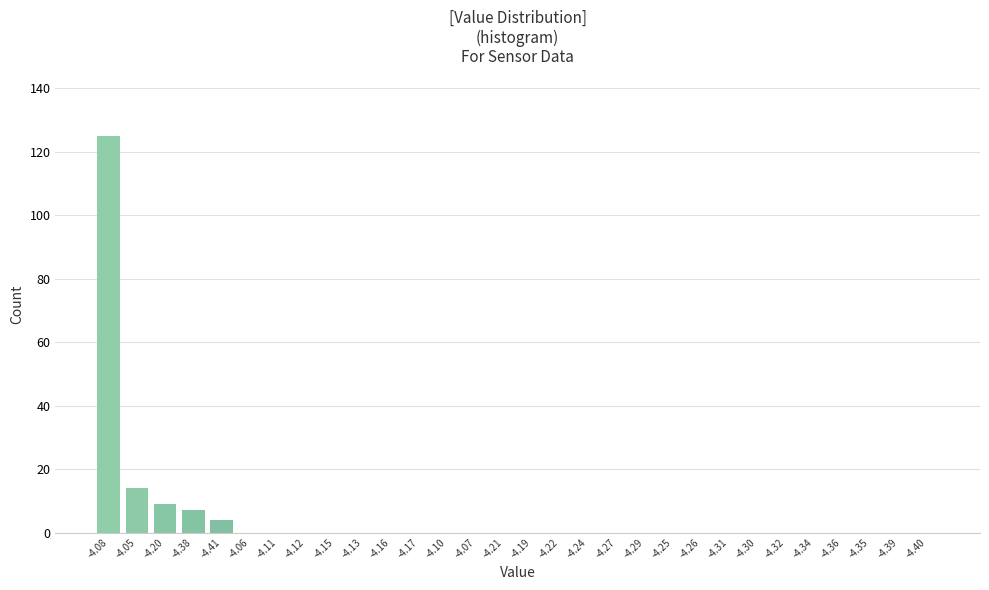

Reading right to left, transcribe all the data shown in this chart.

-4.40=0	-4.39=0	-4.35=0	-4.36=0	-4.34=0	-4.32=0	-4.30=0	-4.31=0	-4.26=0	-4.25=0	-4.29=0	-4.27=0	-4.24=0	-4.22=0	-4.19=0	-4.21=0	-4.07=0	-4.10=0	-4.17=0	-4.16=0	-4.13=0	-4.15=0	-4.12=0	-4.11=0	-4.06=0	-4.41=4	-4.38=7	-4.20=9	-4.05=14	-4.08=125